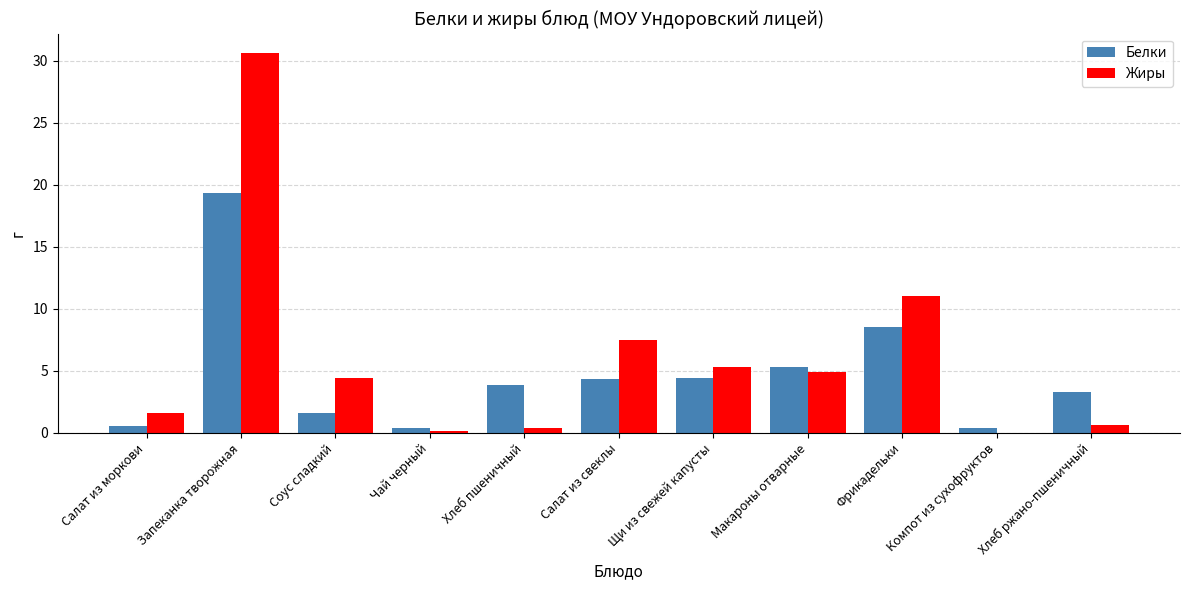

What is the sum of all Белки values?

51.8